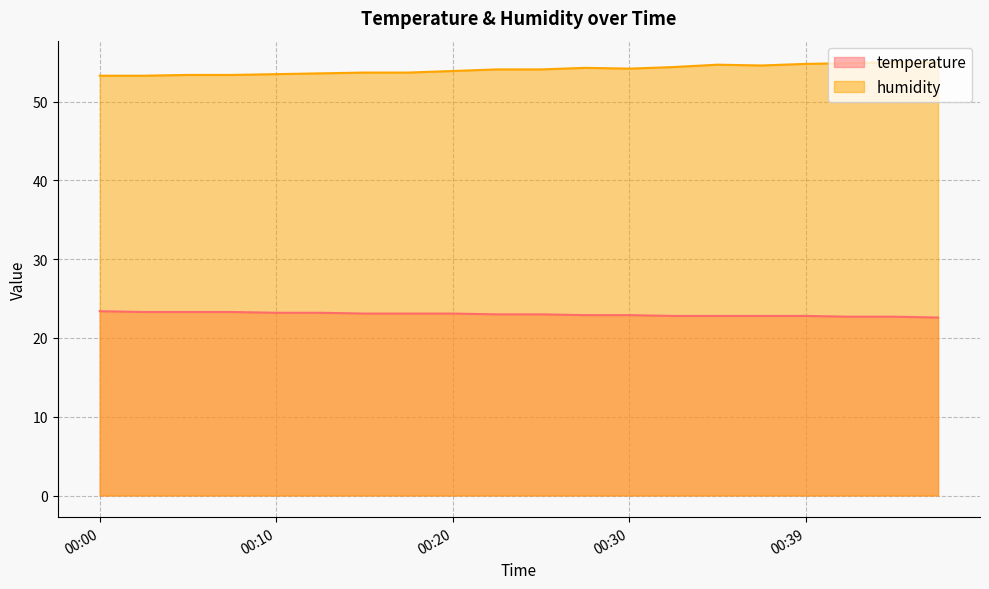

Which series has the largest total across all categories?

humidity